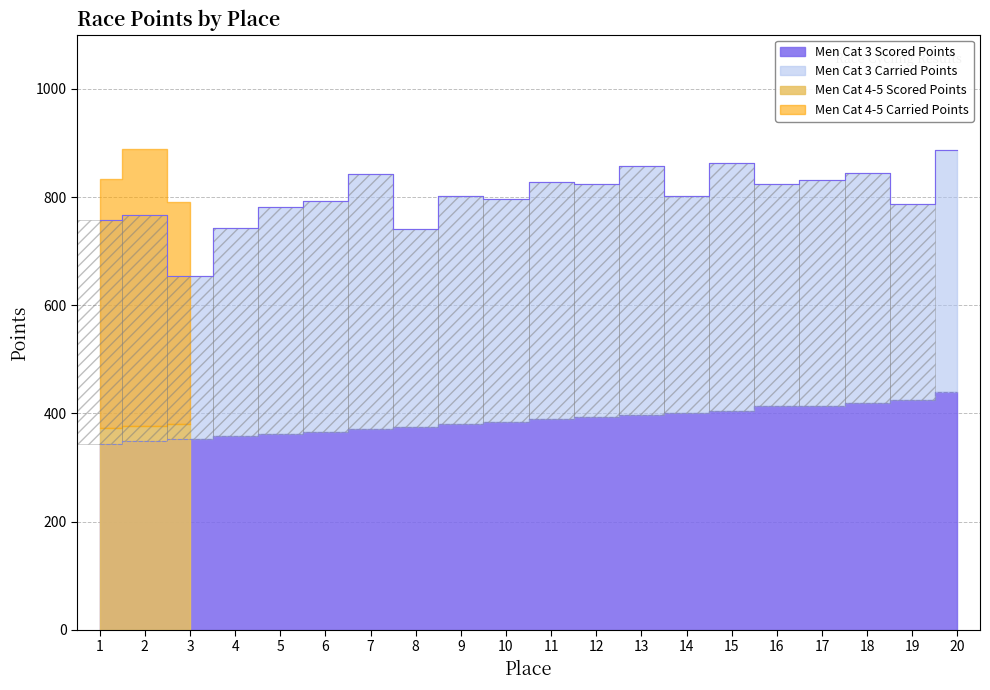

Rank the series at 1 from lowest to highest value.

Men Cat 3 Scored Points, Men Cat 4-5 Scored Points, Men Cat 3 Carried Points, Men Cat 4-5 Carried Points